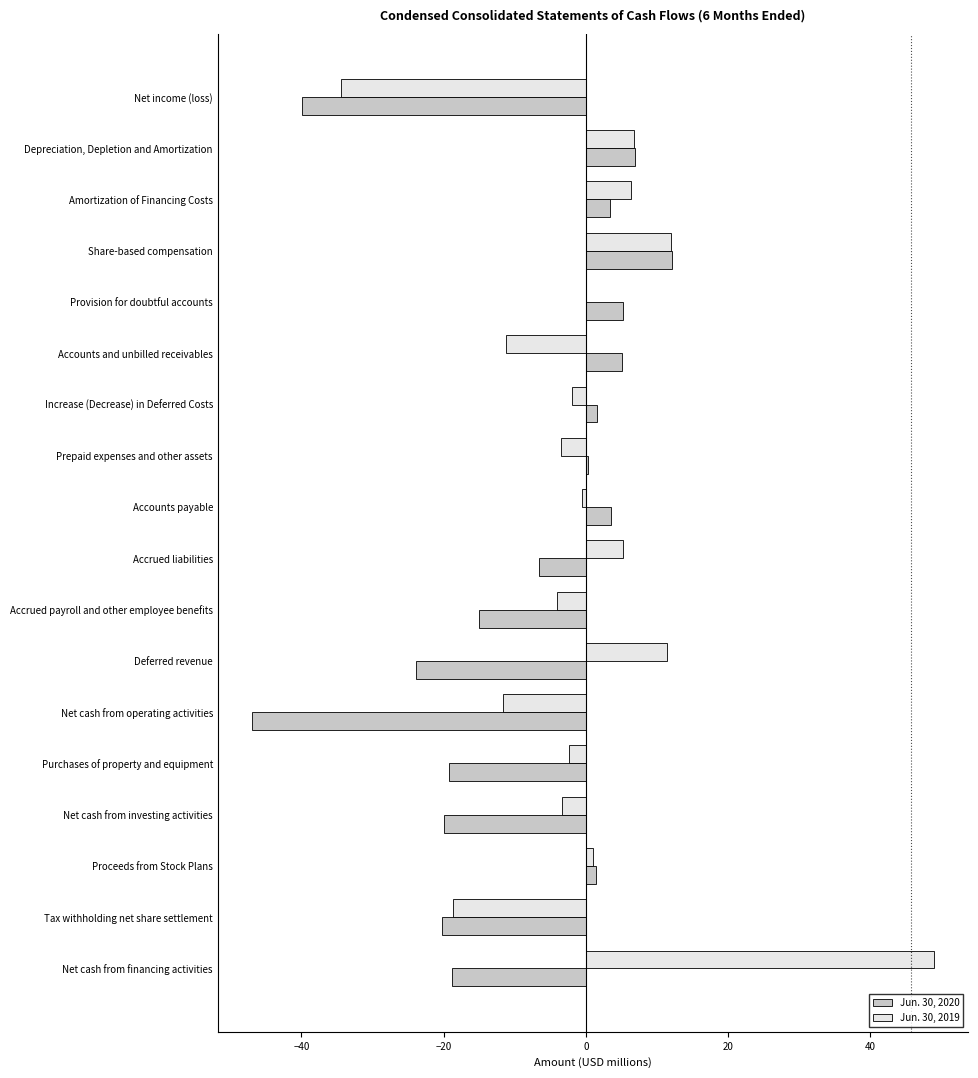

Which series has the largest range (max minus min)?

Jun. 30, 2019